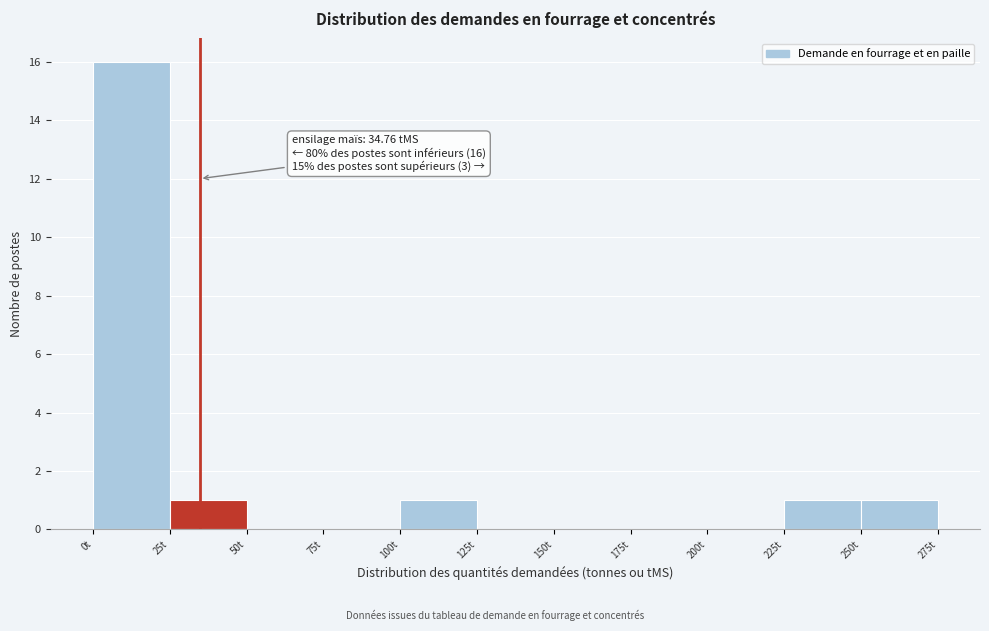

Which range on the x-axis has the tallest bar?

0 to 25